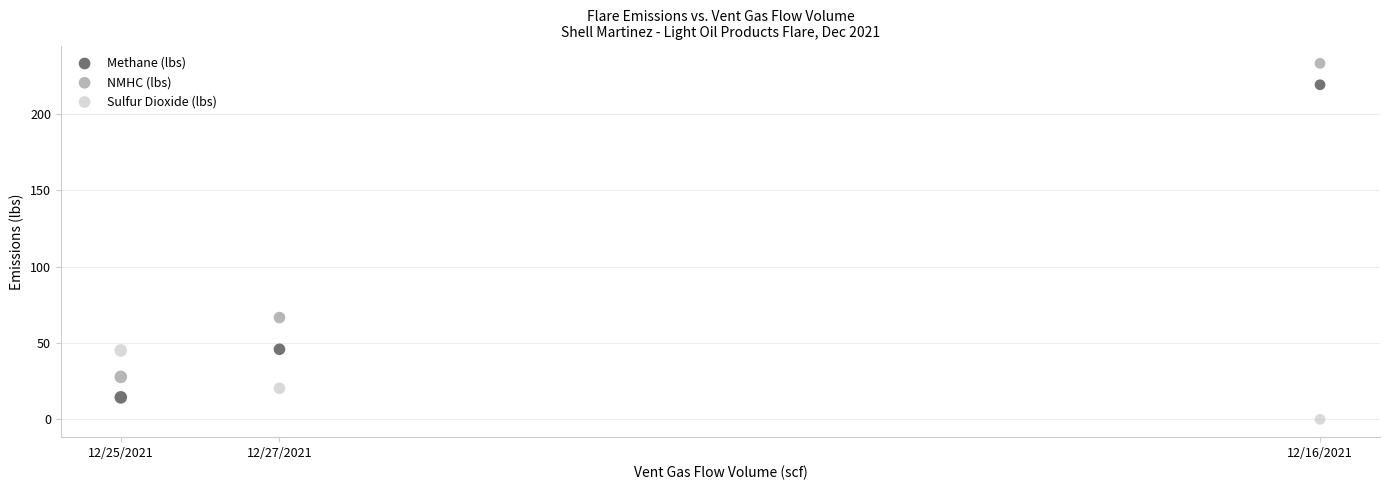

Which series reaches the minimum Y coordinate?

Sulfur Dioxide (lbs)